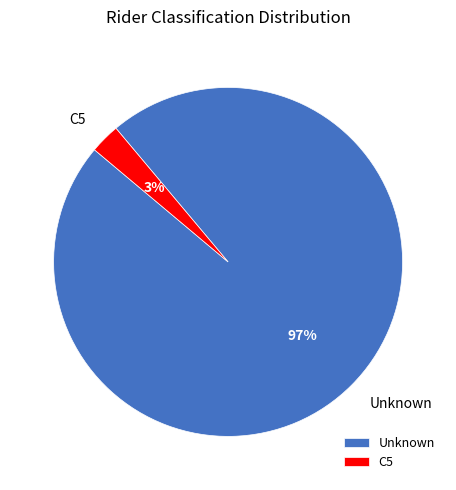

Which category has the biggest portion of the pie?

Unknown